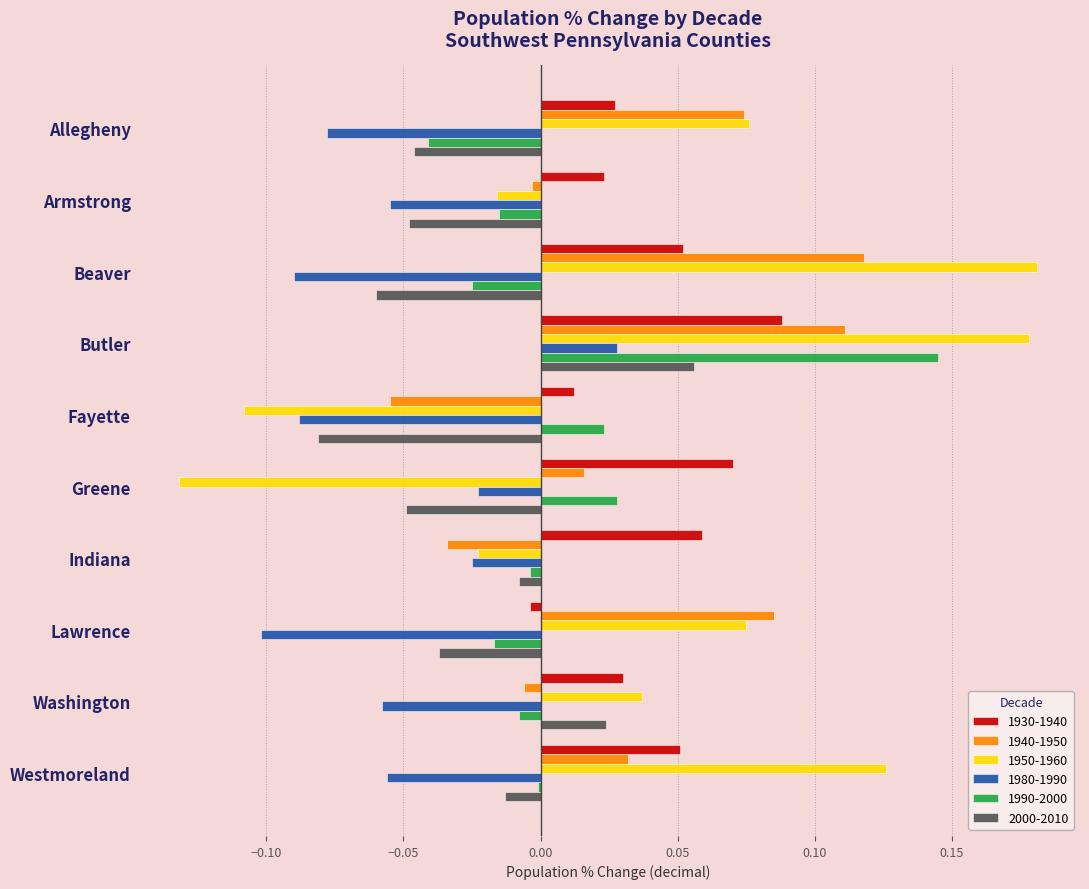

What is the sum of all 1940-1950 values?

0.3